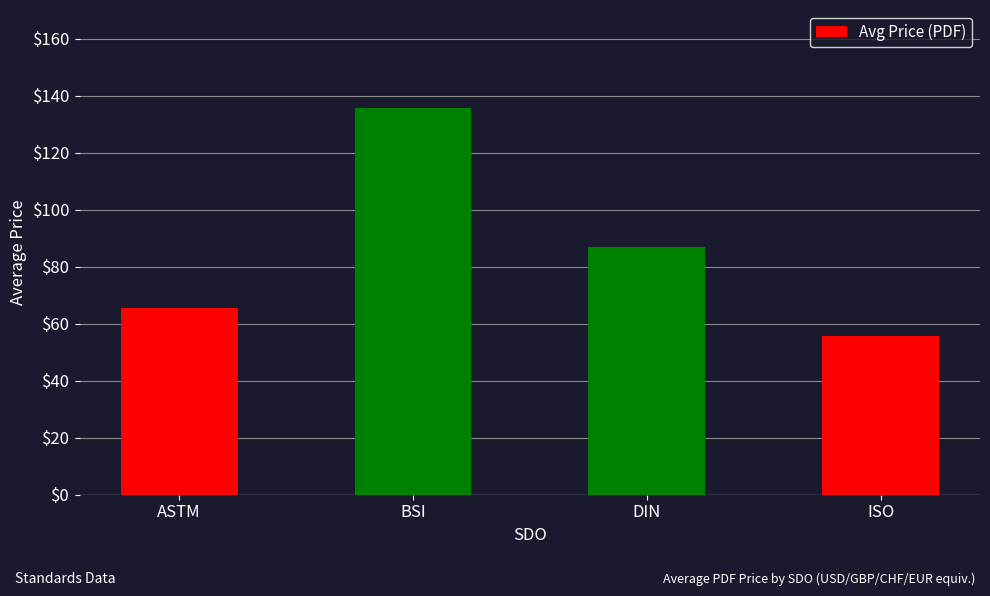

How many categories are shown in the chart?

4